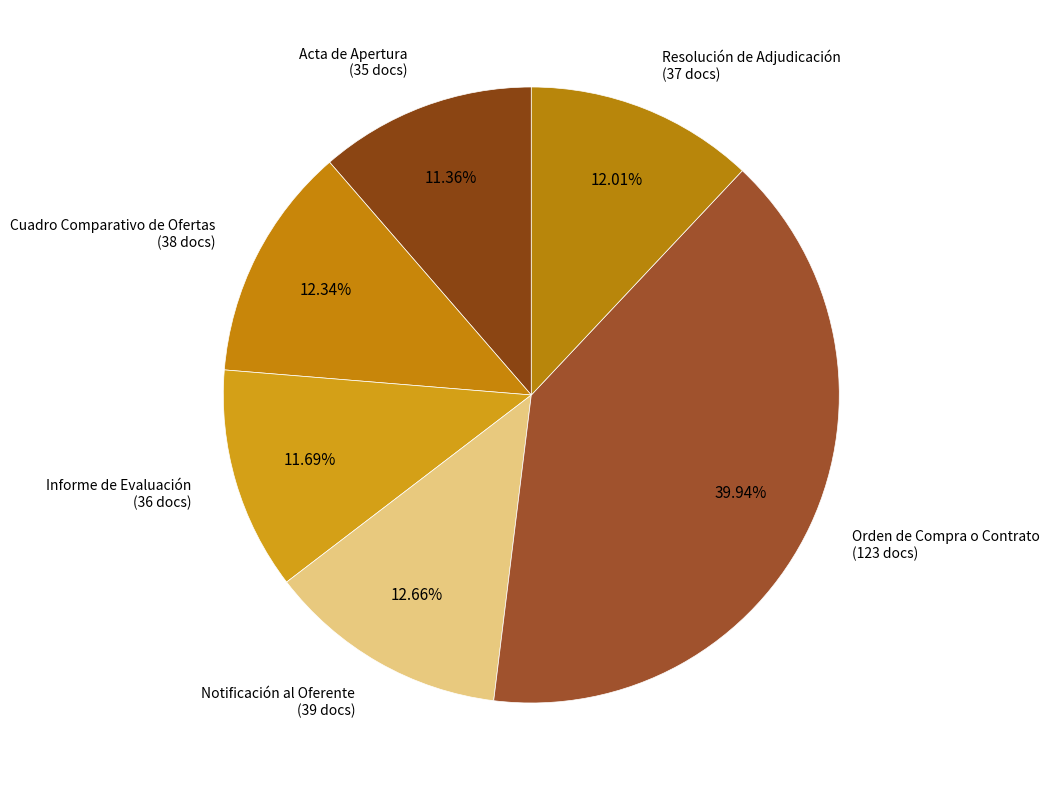

To the nearest percent, what is the difference between the largest and smallest slice percentages?

29%